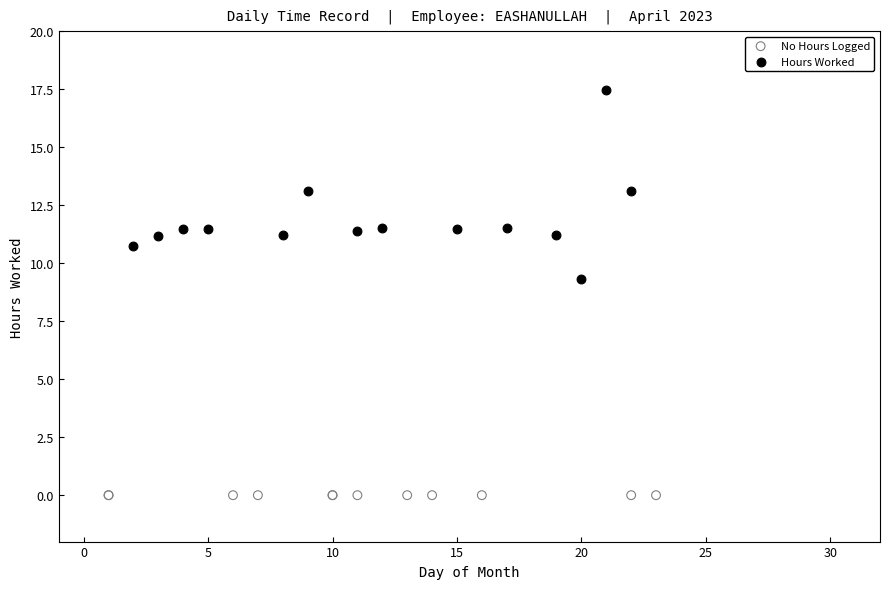

Which series contains the highest Y value?

Hours Worked